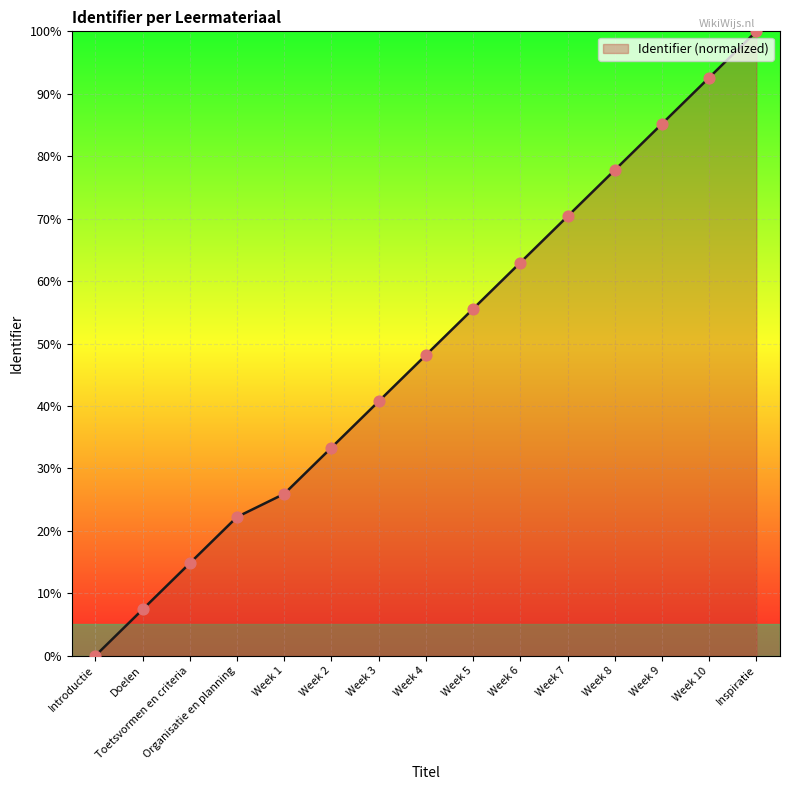

What is the change in value from Week 5 to Week 9?

+29.6